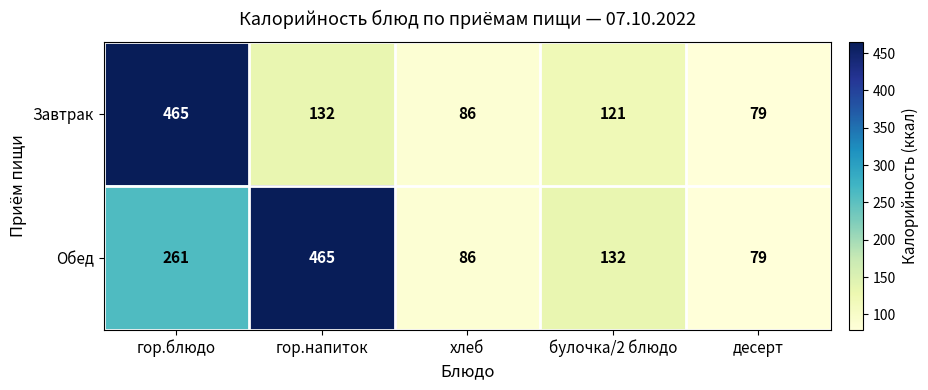

What is the difference between the second highest and minimum values in the Завтрак series?

53